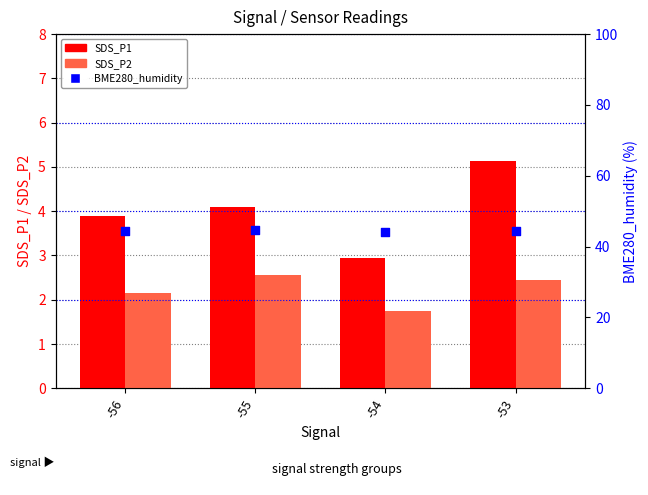

Which series has the largest Y range (max minus min)?

SDS_P1